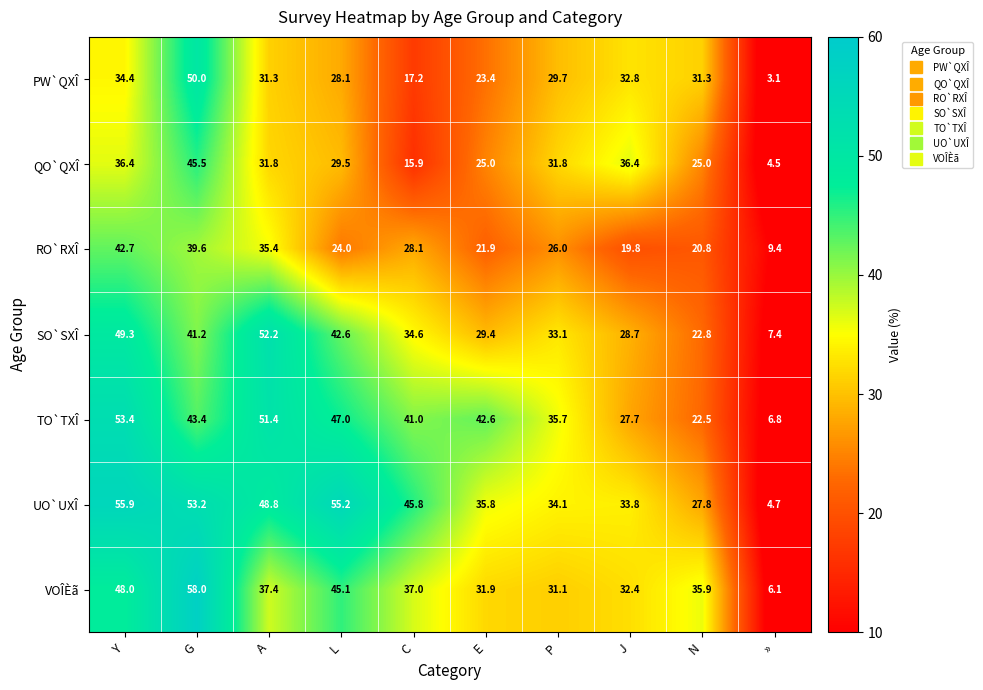

What is the total value across all series at P?

221.5